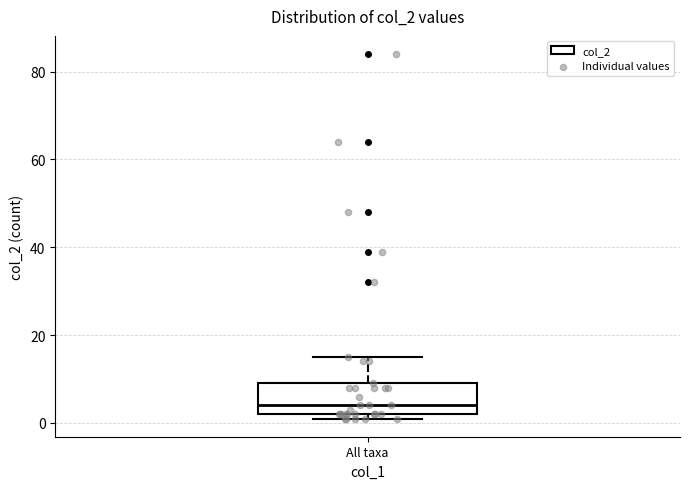

Read this box plot against the y-axis: the position of the median line, the range covered by the box, and the ends of both whiskers. The values are not printed on the chart, so give them approximately, as read against the axis.

median 4, box 2 to 10, whiskers 2 (just below the box's lower edge) to 16